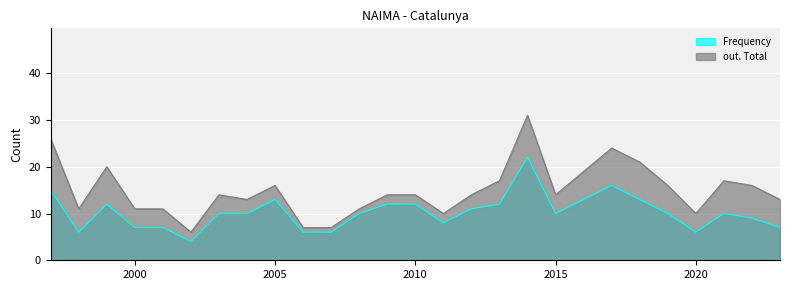

In out. Total, how many points are lower than both neighbors (excluding endpoints)?

6